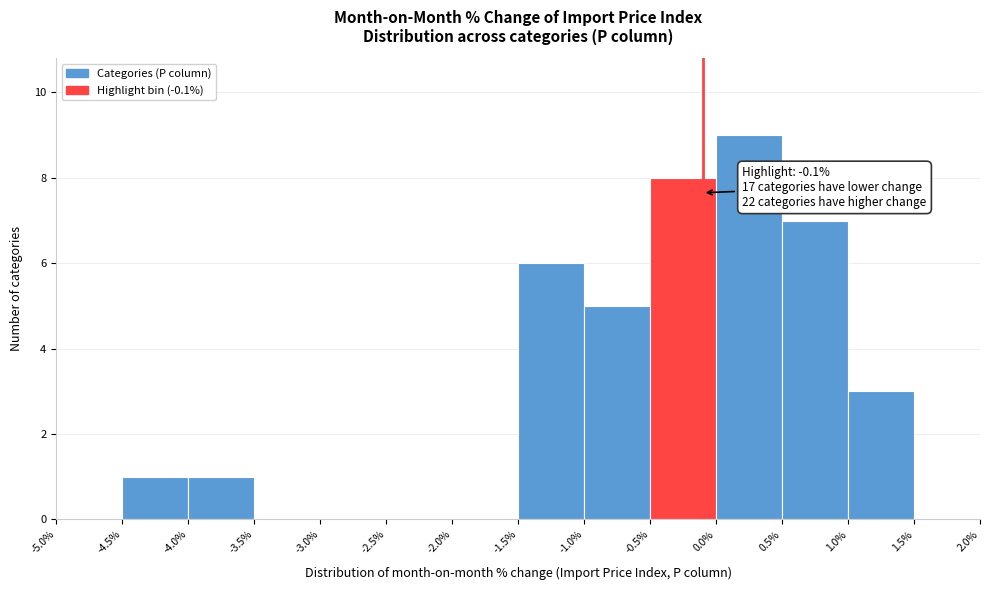

Over which range of the x-axis is the bar tallest?

0.0% to 0.5%